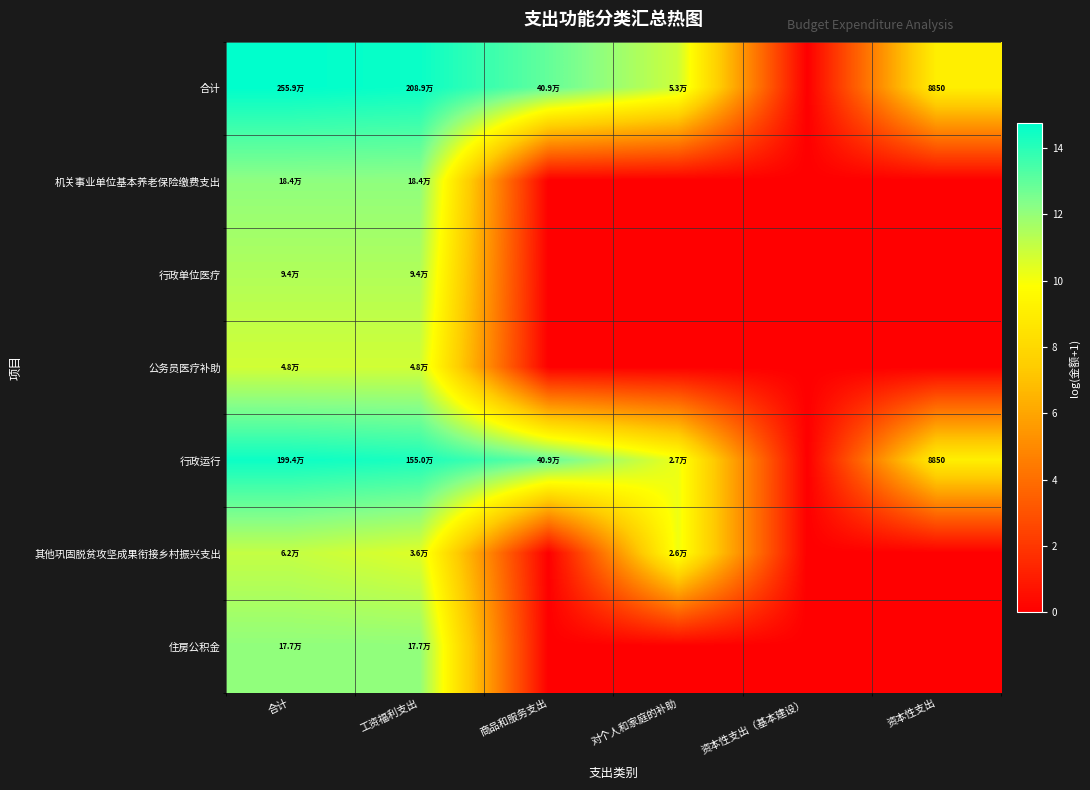

Between 工资福利支出 and 合计, which is larger?

合计